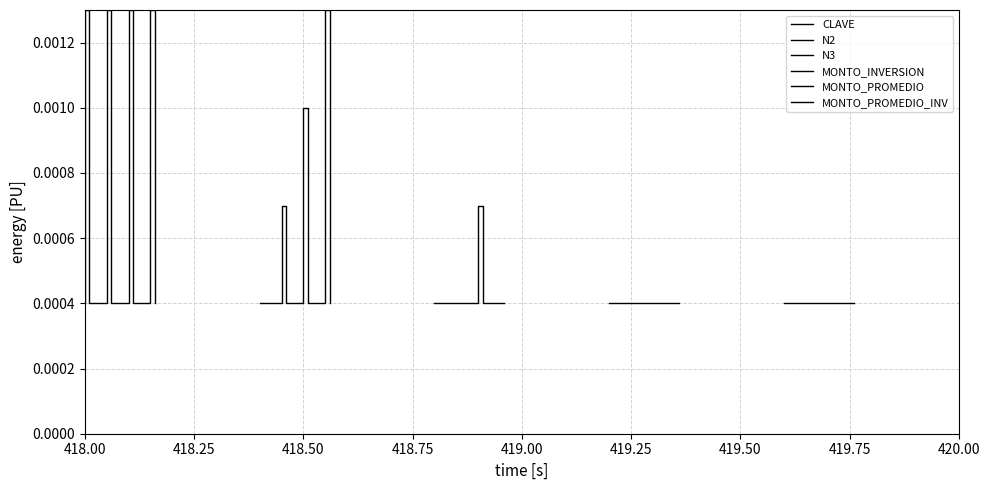

The N3 series shows 0.0 at 15. True or false?

False